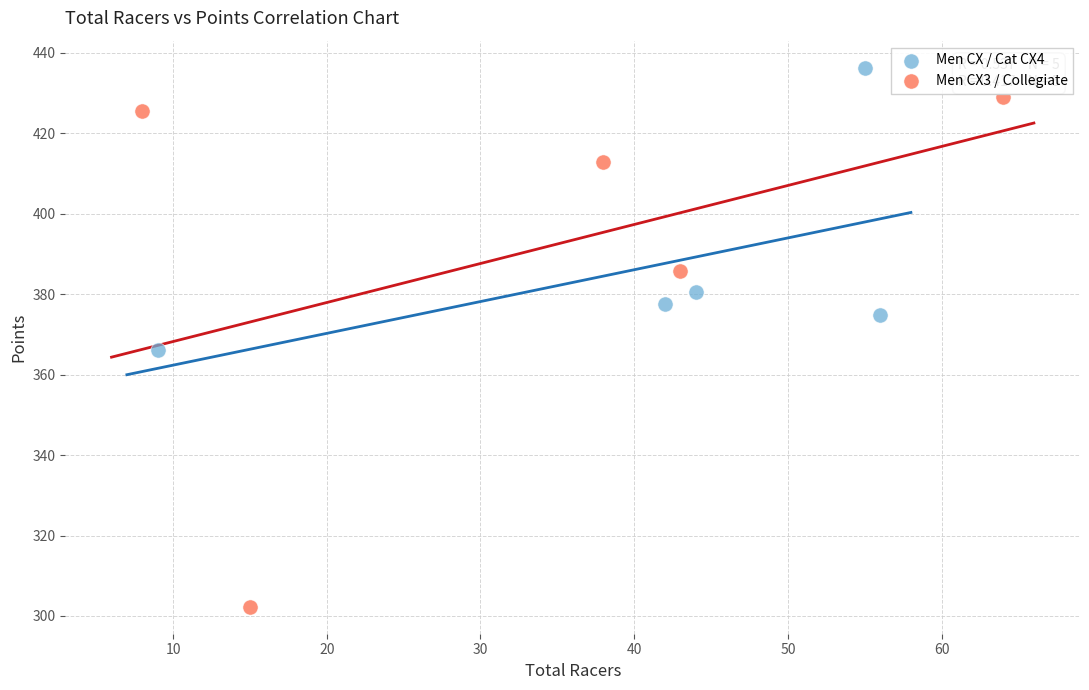

Which series has the largest Y range (max minus min)?

Men CX3 / Collegiate